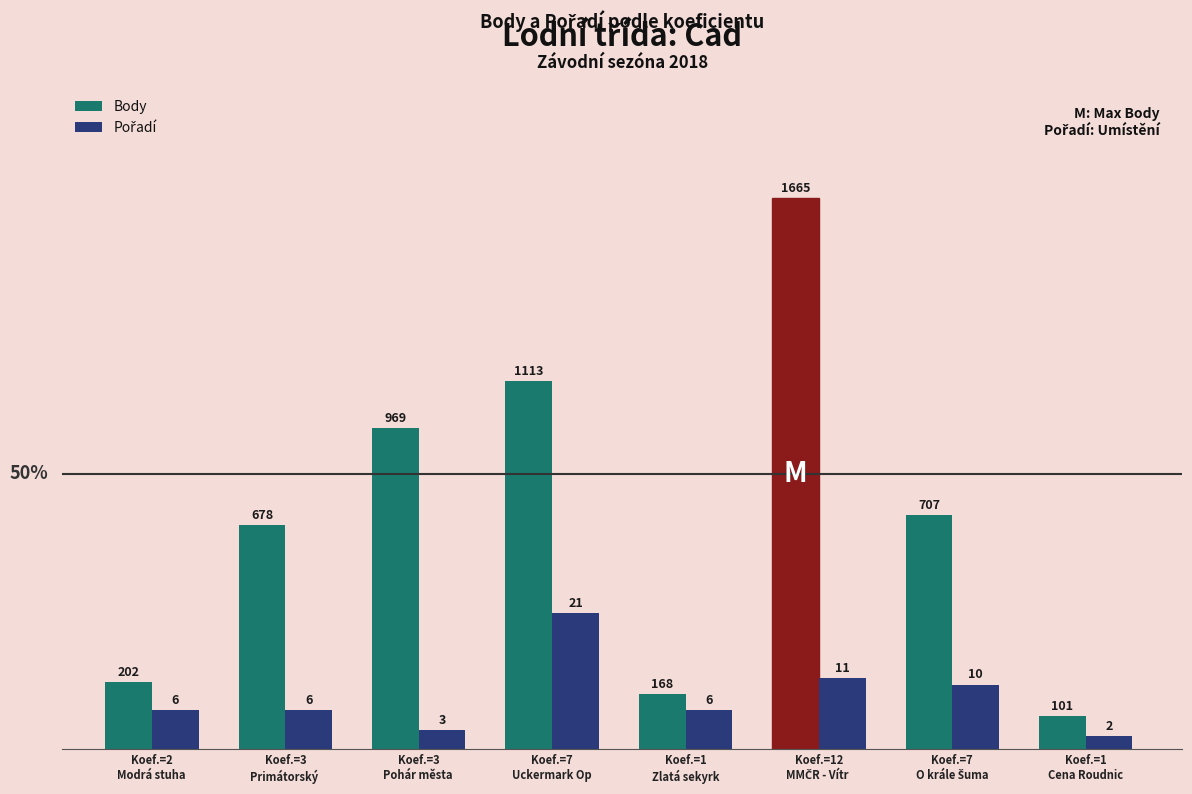

Does the chart contain any negative values?

No